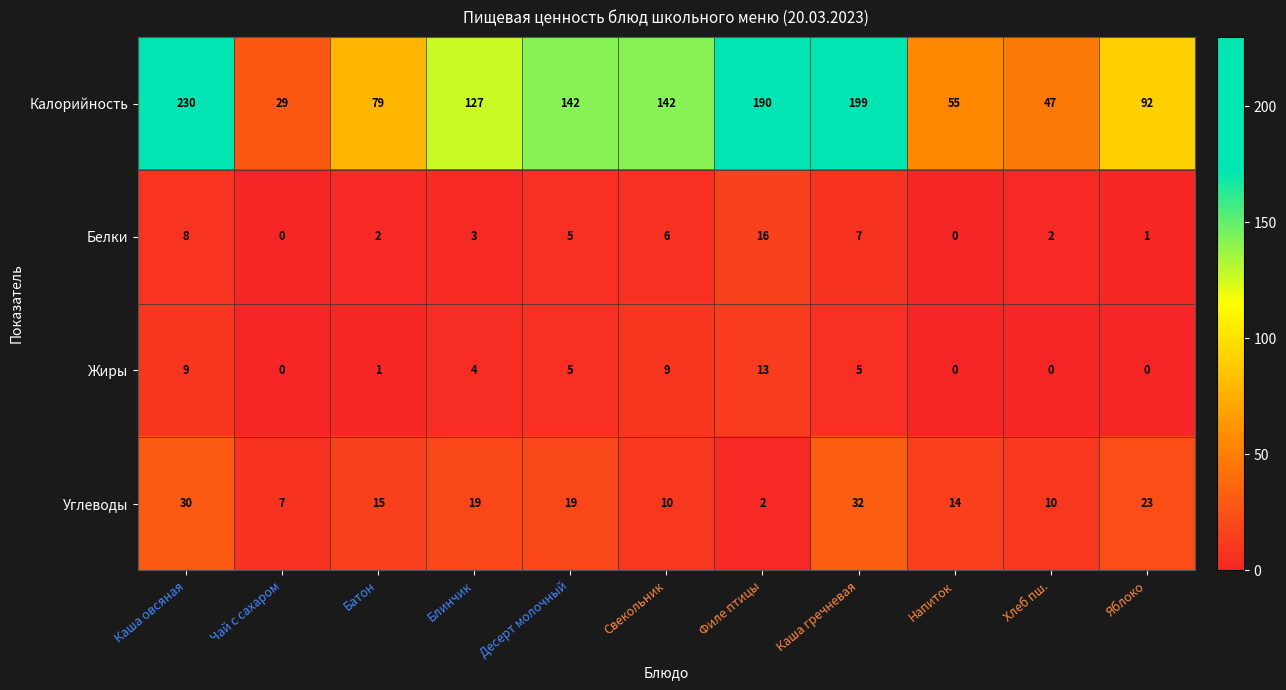

Is it true that Белки equals 9 at Филе птицы?

False